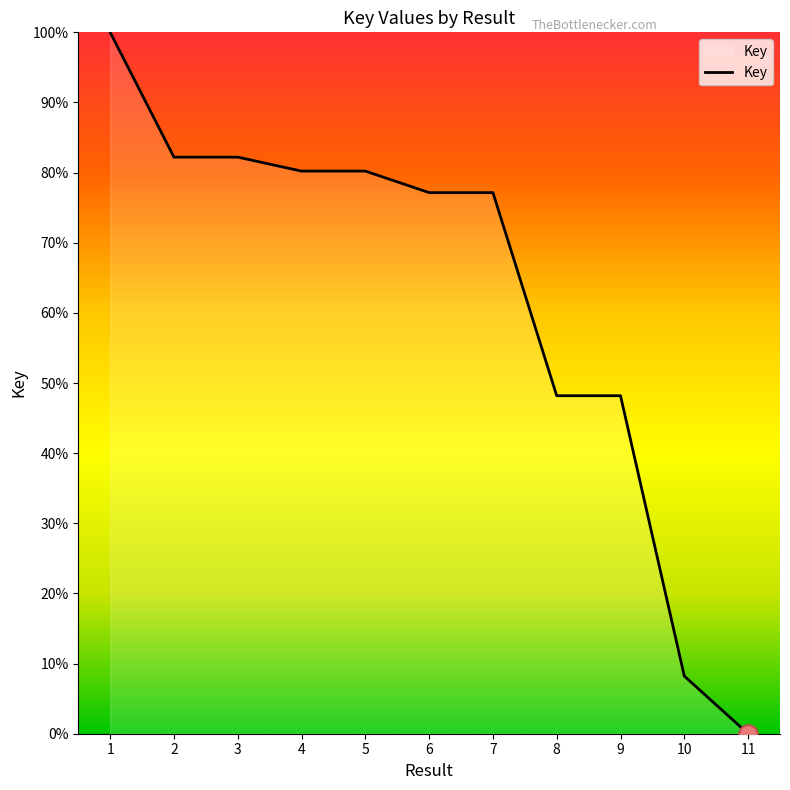

Which has a higher value, 4 or 7?

4